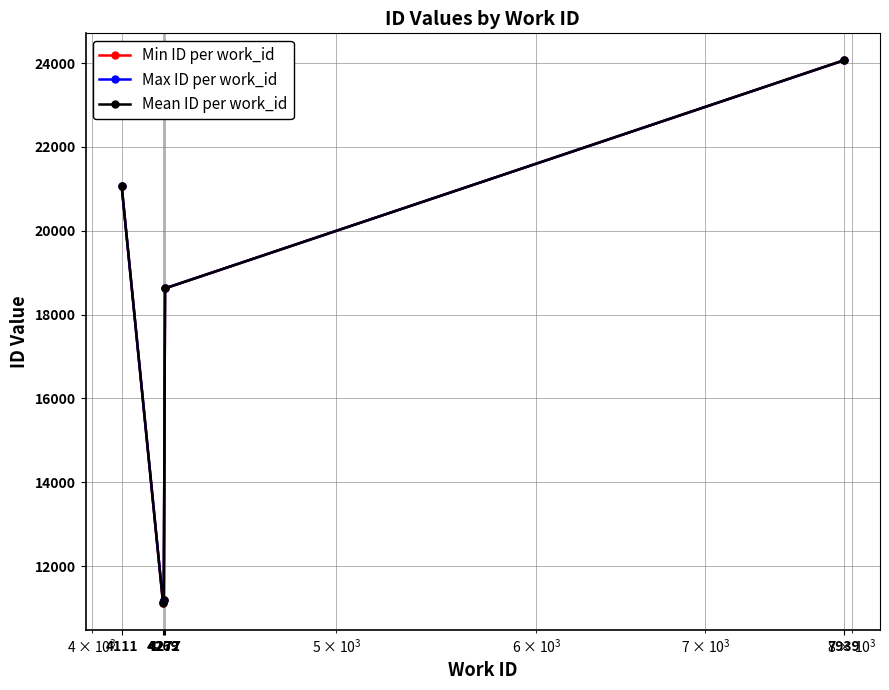

List the series in order of their overall mean, highest first.

Max ID per work_id, Mean ID per work_id, Min ID per work_id